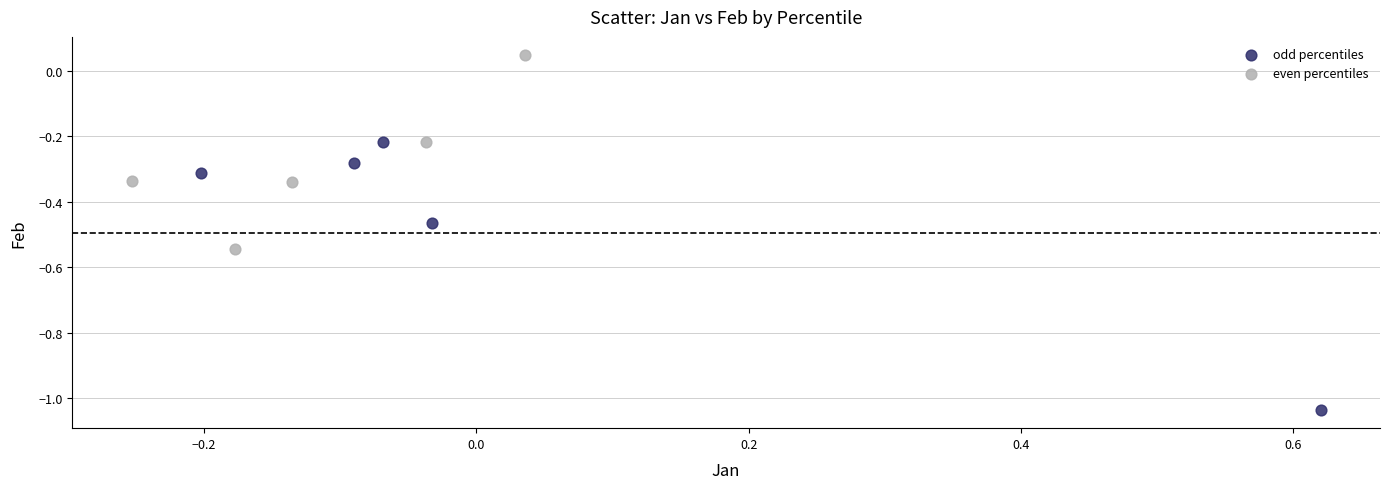

Which series has the widest spread of Y values?

odd percentiles